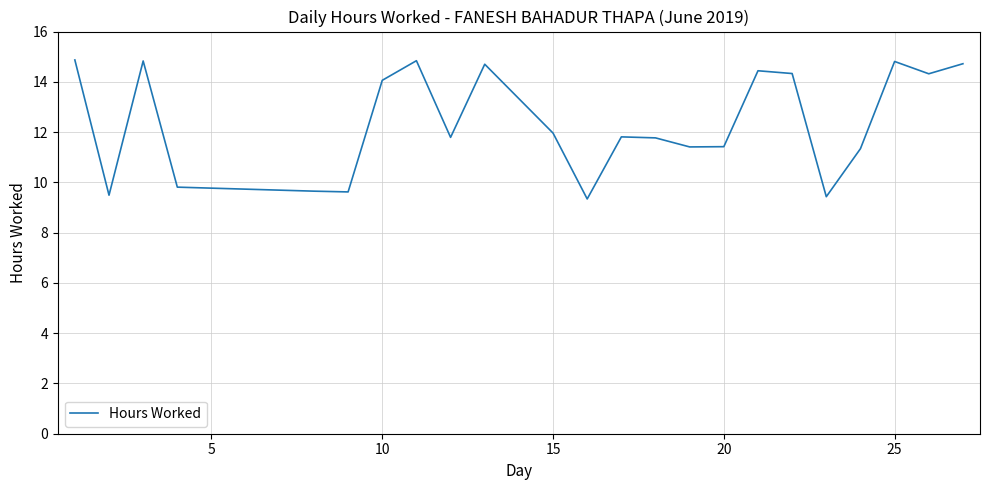

What is the smallest value displayed?

9.3